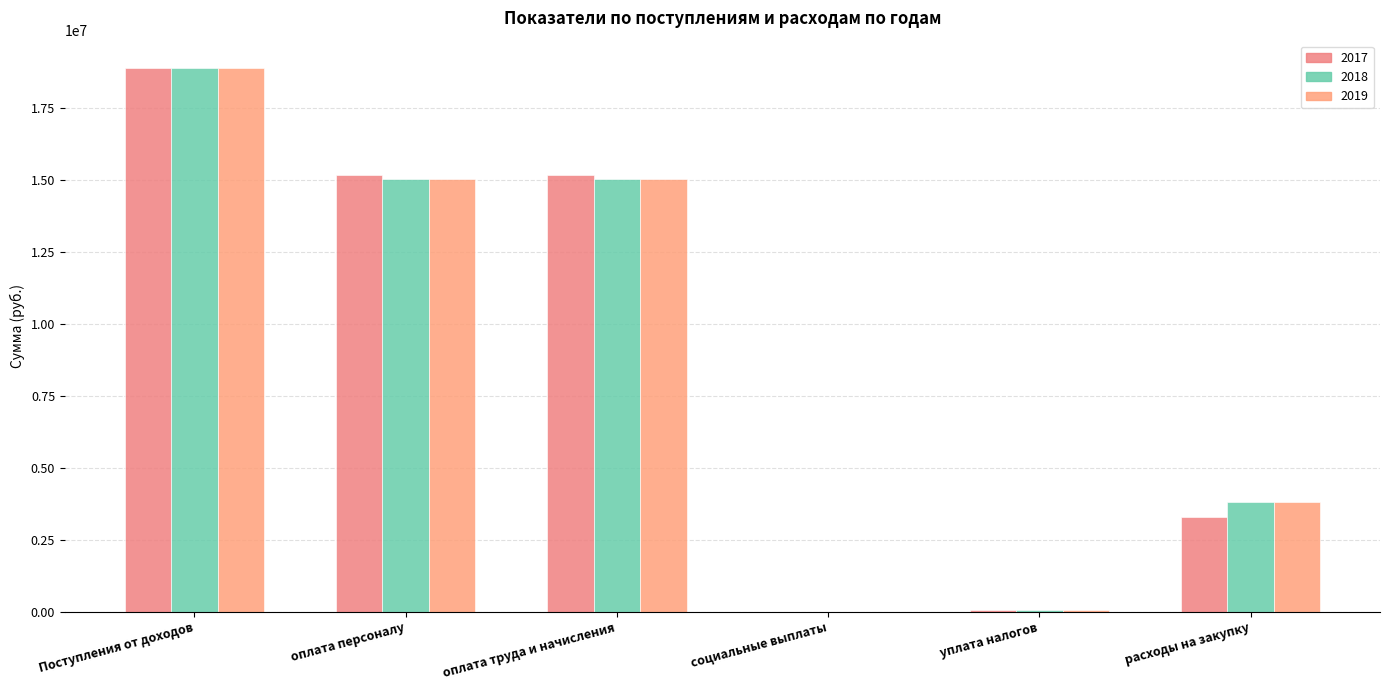

What are all the series names shown in the legend?

2017, 2018, 2019